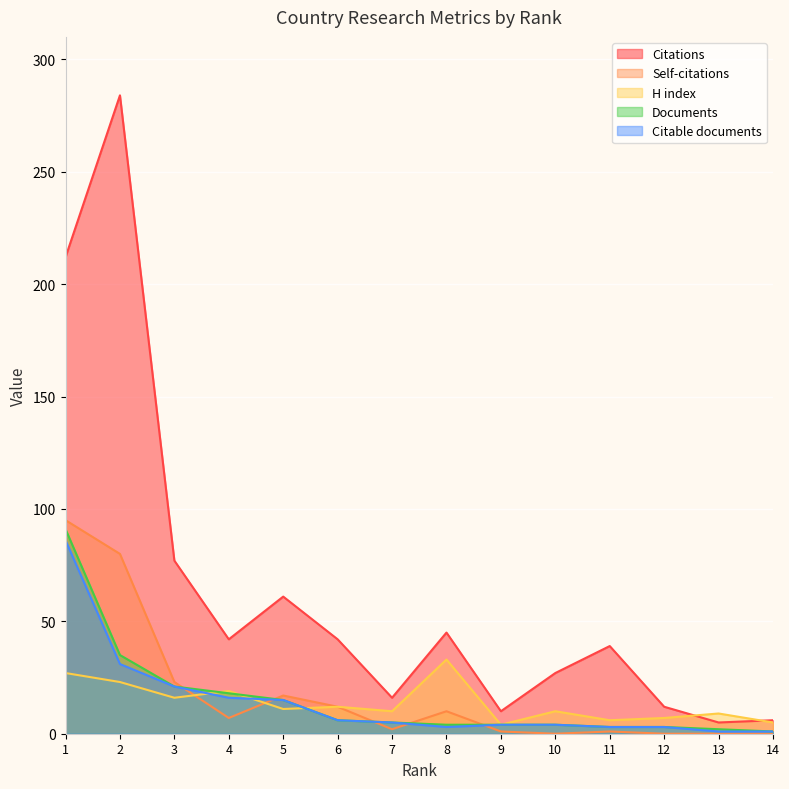

How many interior local peaks does the Self-citations series have?

3